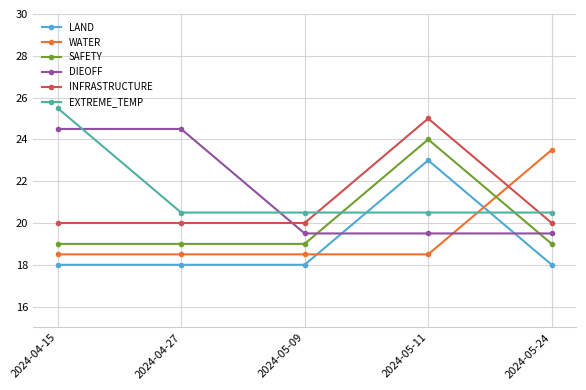

List the series in order of their peak value, lowest first.

LAND, WATER, SAFETY, DIEOFF, INFRASTRUCTURE, EXTREME_TEMP